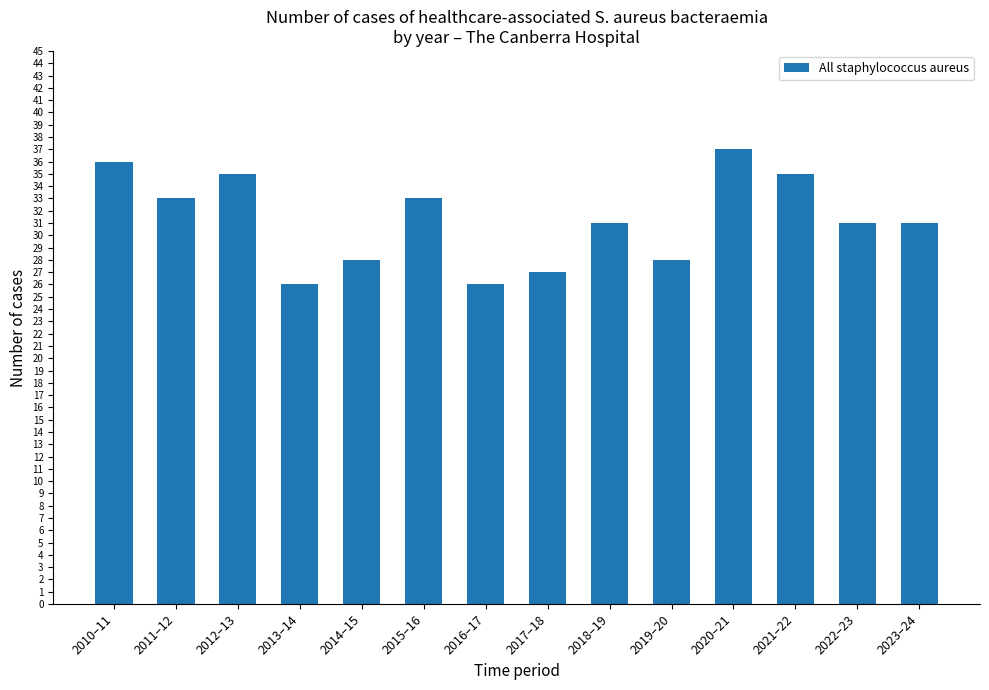

What is the greatest value displayed?

37